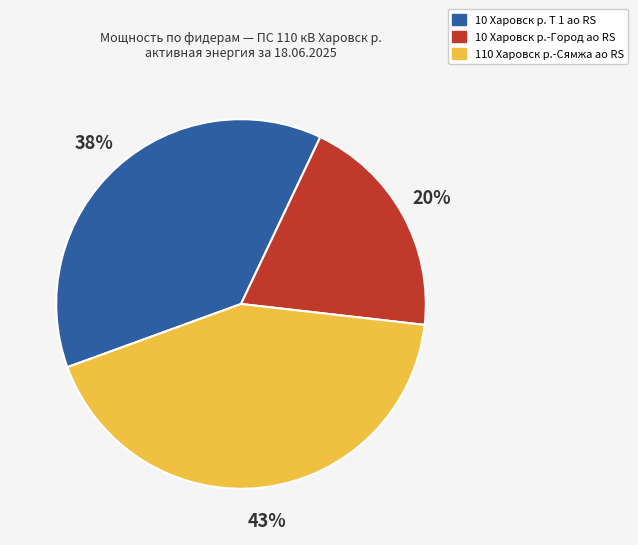

Which category has the biggest portion of the pie?

110 Харовск р.-Сямжа ао RS